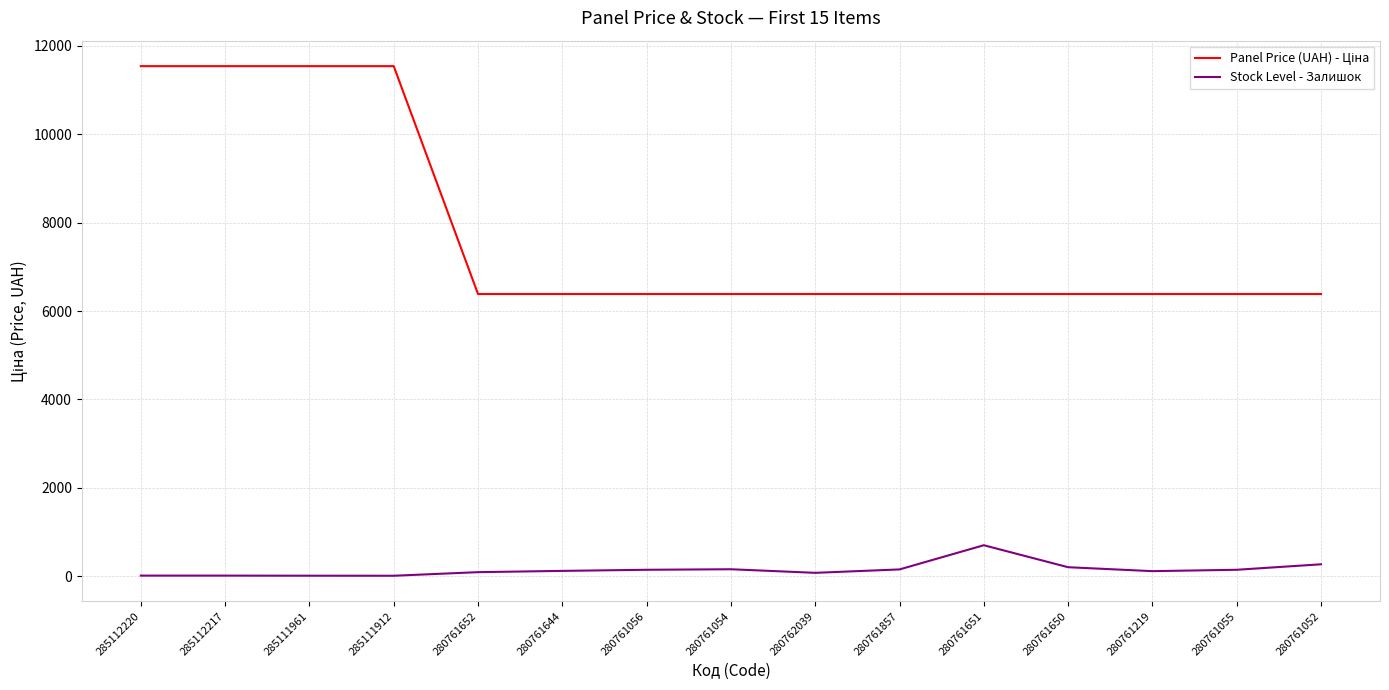

What is the difference between the maximum and minimum values in the Stock Level - Залишок series?

690.0